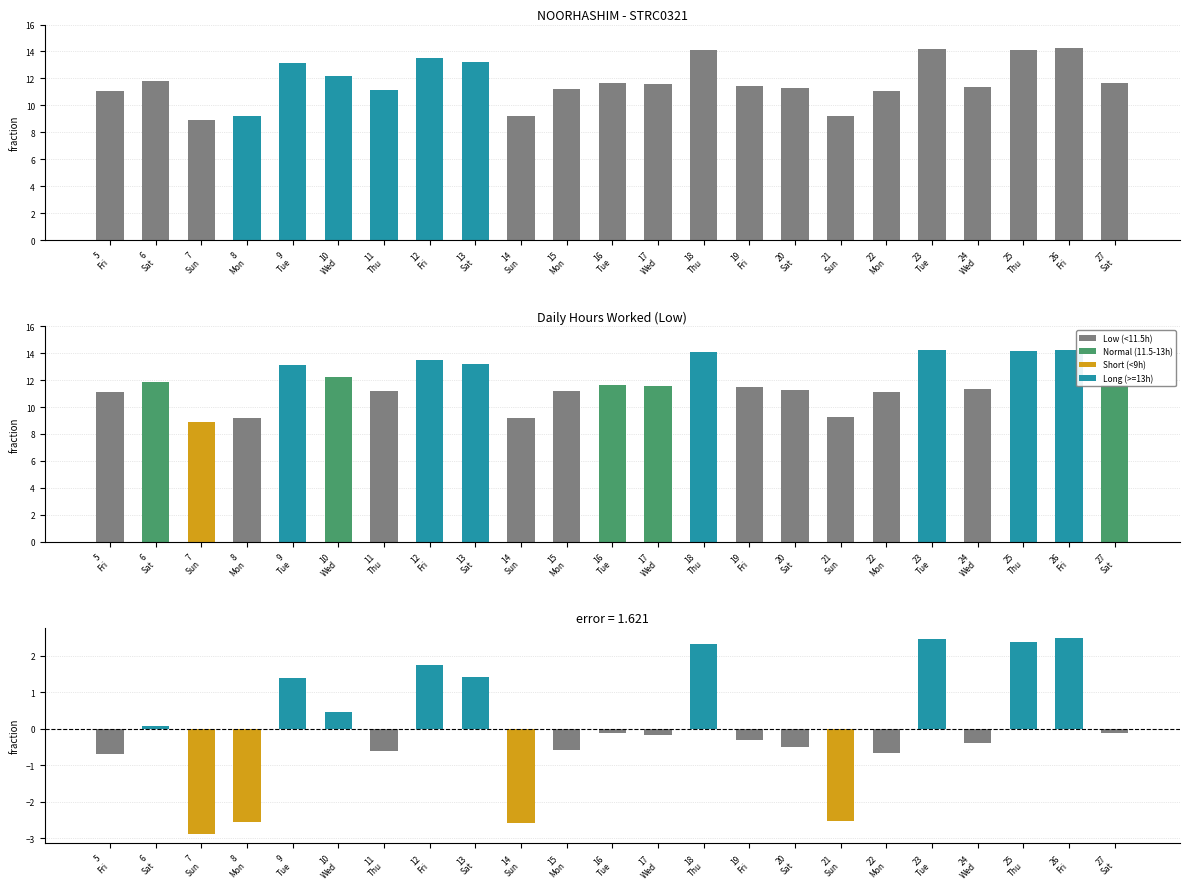

Between 5
Fri and 26
Fri, which series saw the biggest shift?

Low (Hours)